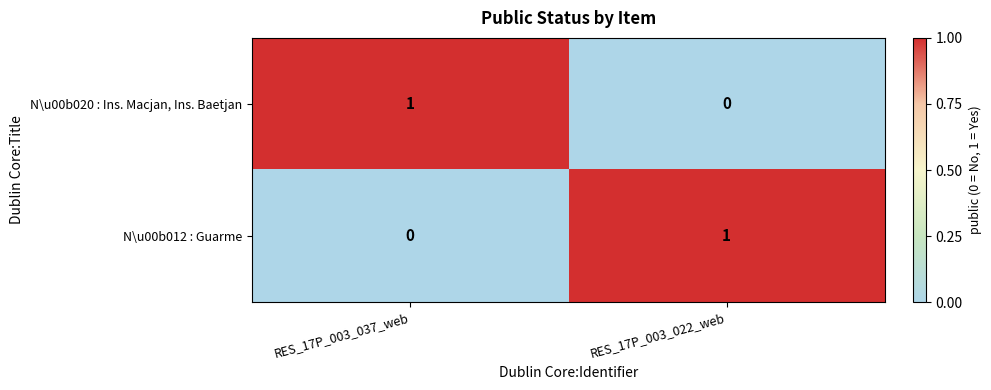

Which category has the highest value in the N\u00b020 : Ins. Macjan, Ins. Baetjan series?

RES_17P_003_037_web